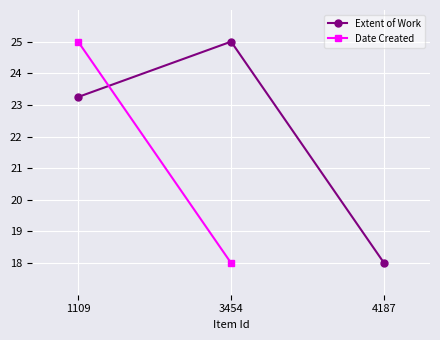

What is the minimum value for Extent of Work?

18.0